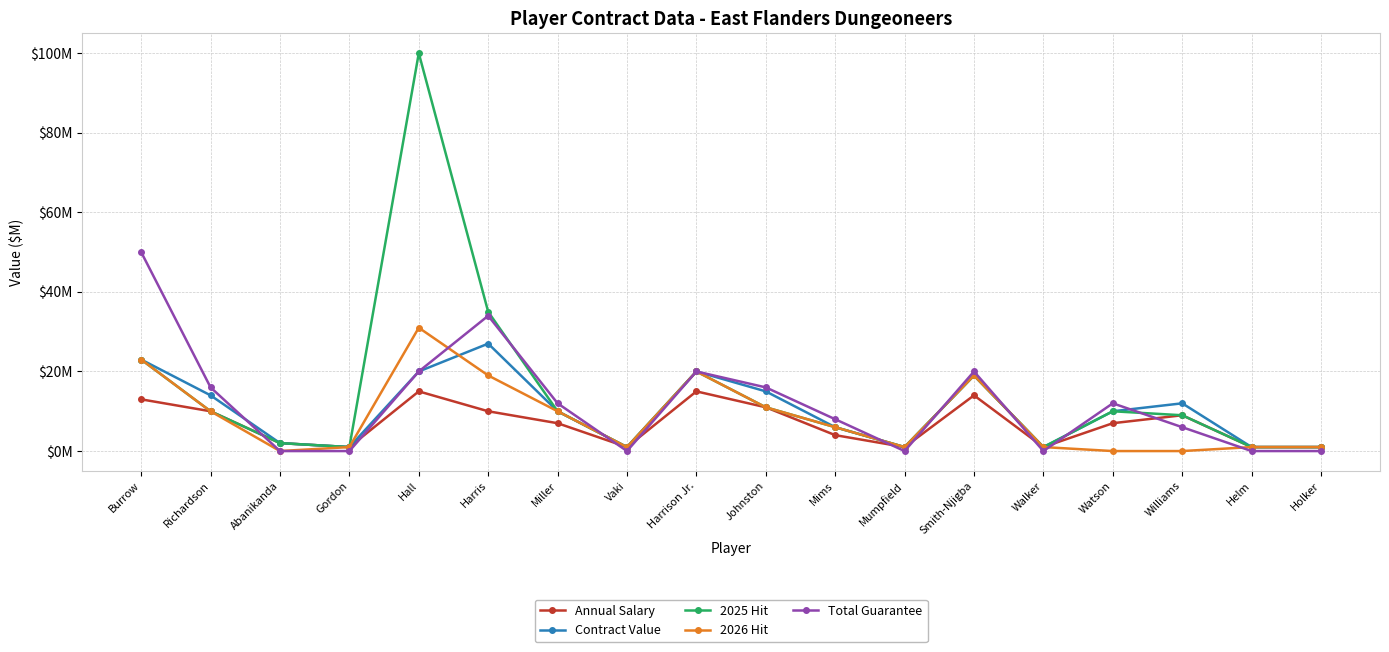

How many values in the Total Guarantee series are below 12?

9